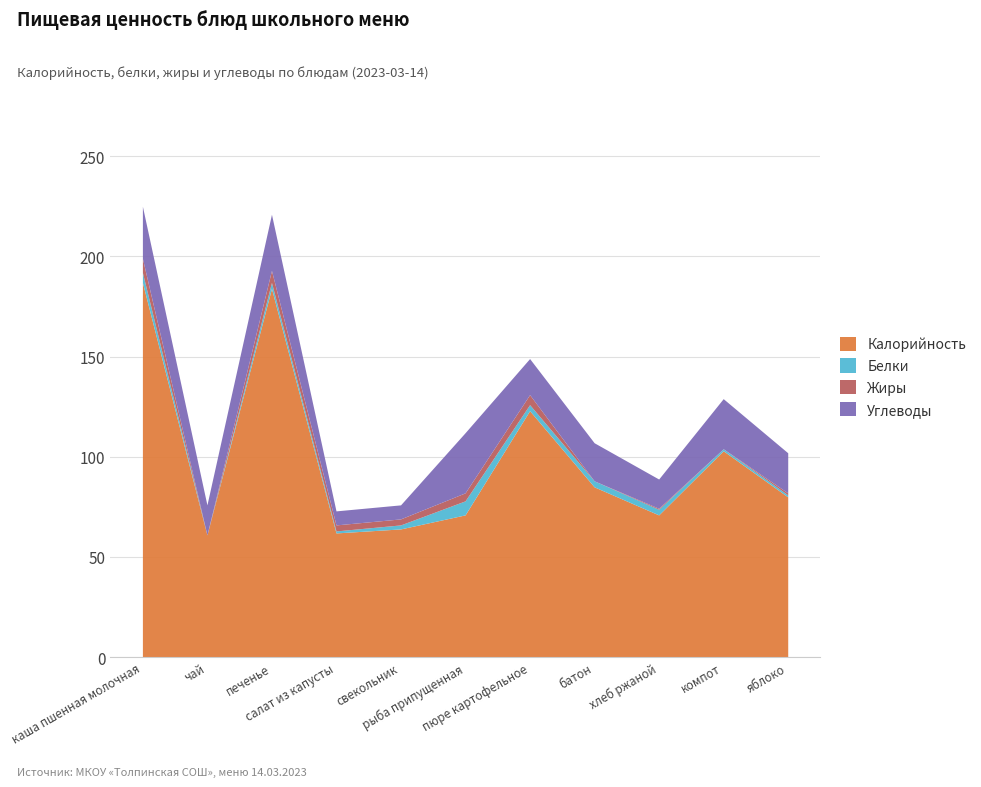

True or false: Калорийность and Углеводы intersect in this chart.

False